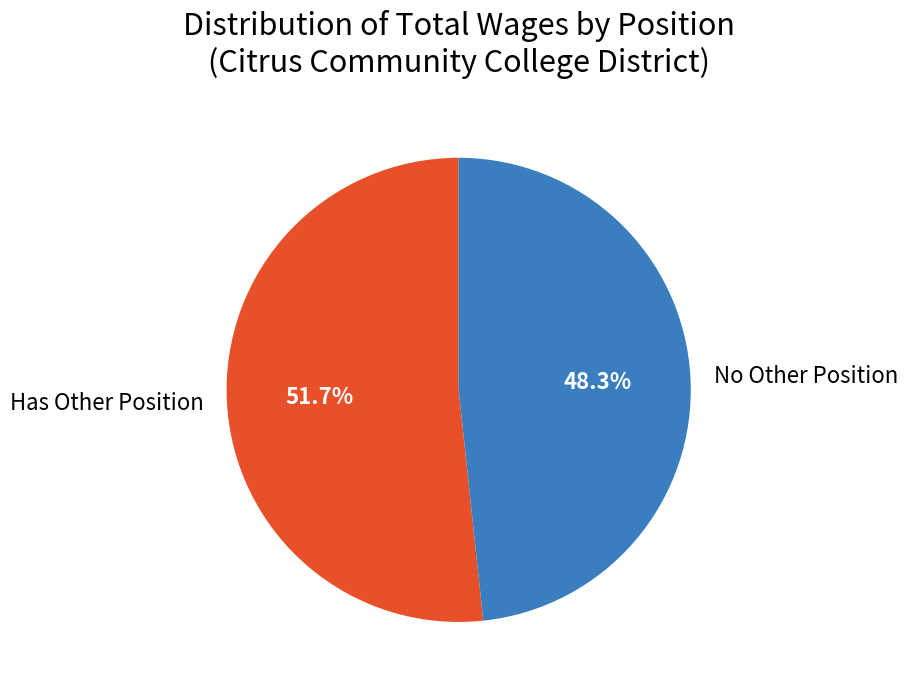

Which slice is the largest?

Has Other Position